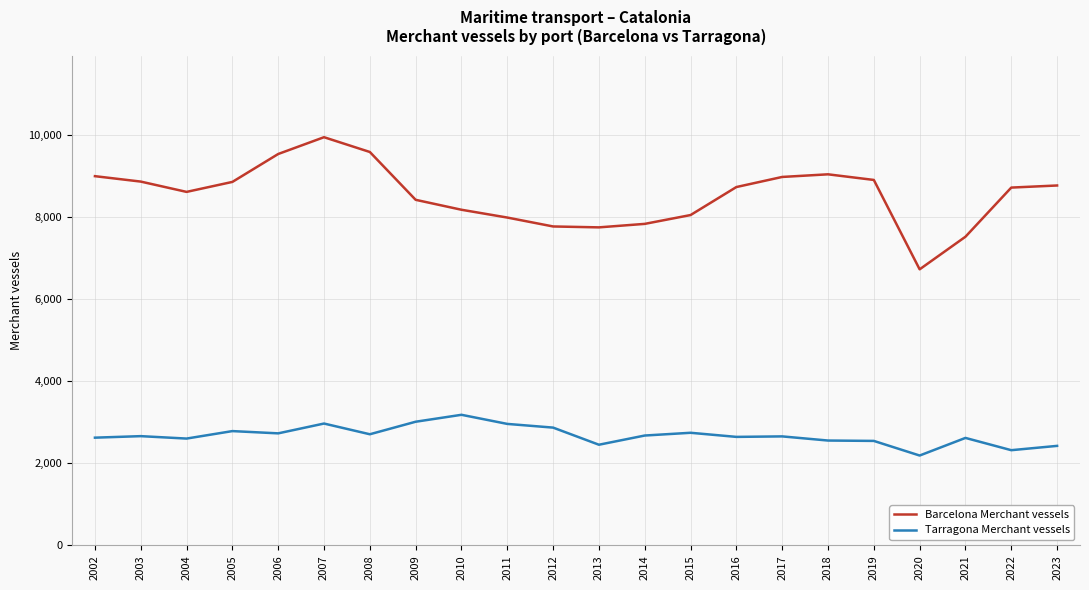

The value of Tarragona Merchant vessels at 2007 is 2968. True or false?

True